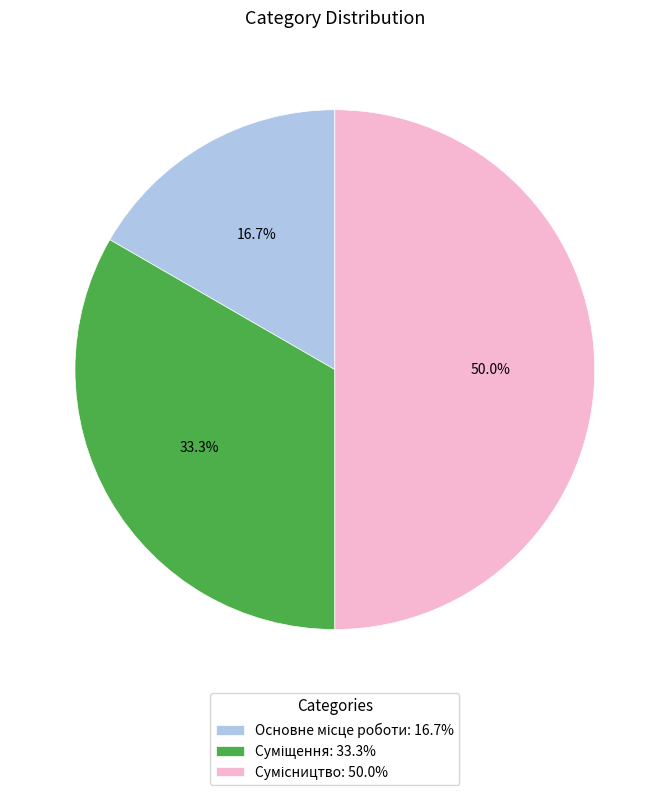

True or false: Суміщення accounts for 22% of the total.

False